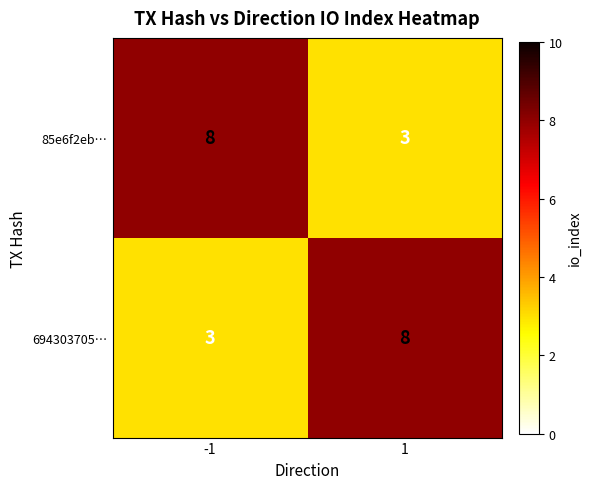

What is the approximate value of 85e6f2eb… at 1?

3